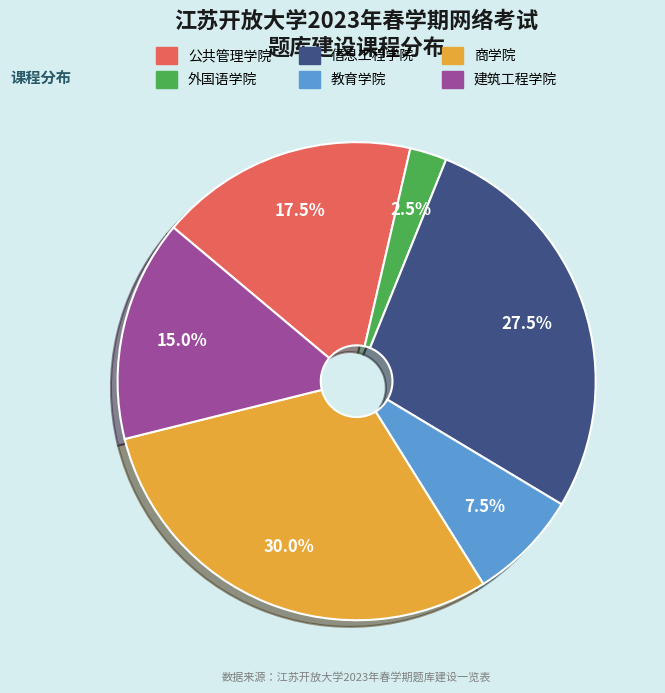

How much of the chart is everything except 教育学院?

92.5%